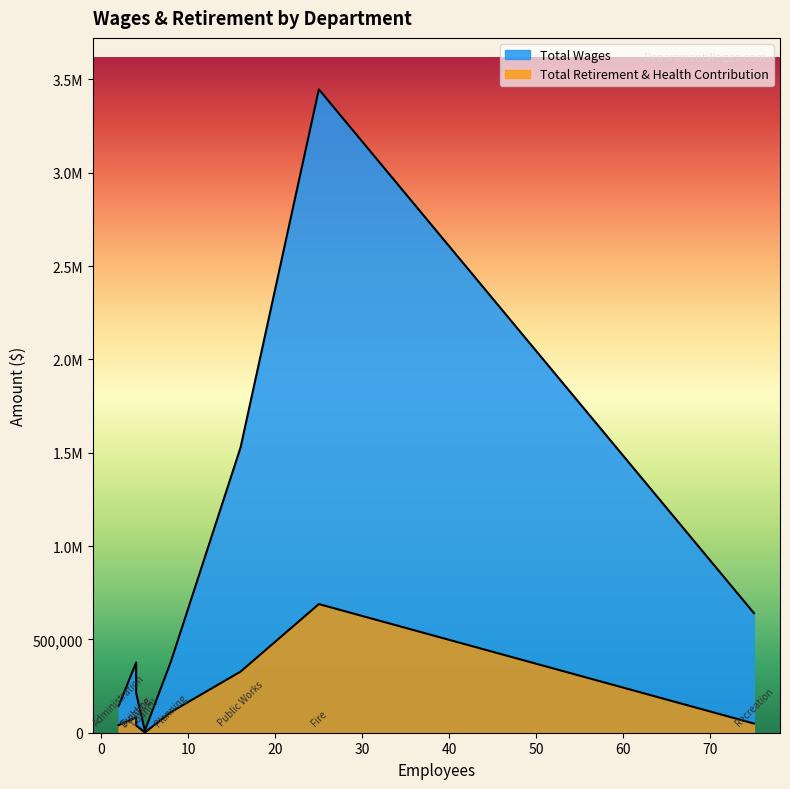

True or false: Total Wages and Total Retirement & Health Contribution cross at least once.

False